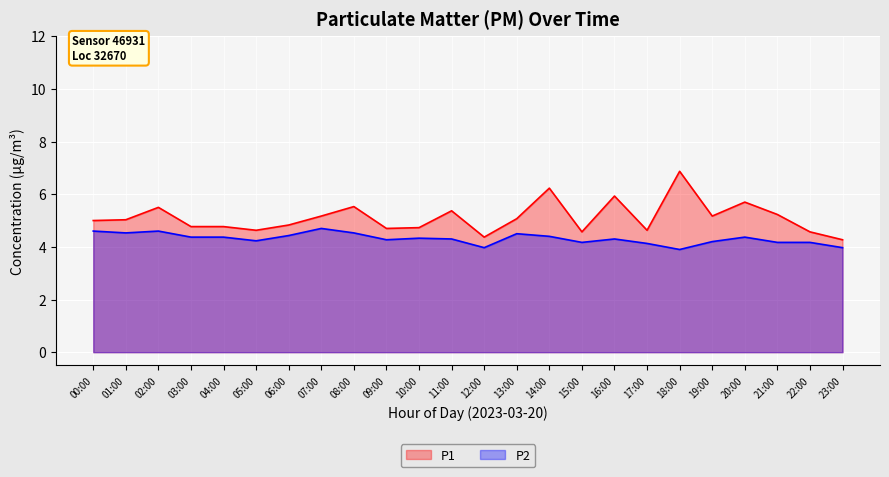

What is the difference between the maximum and minimum values in the P1 series?

2.6